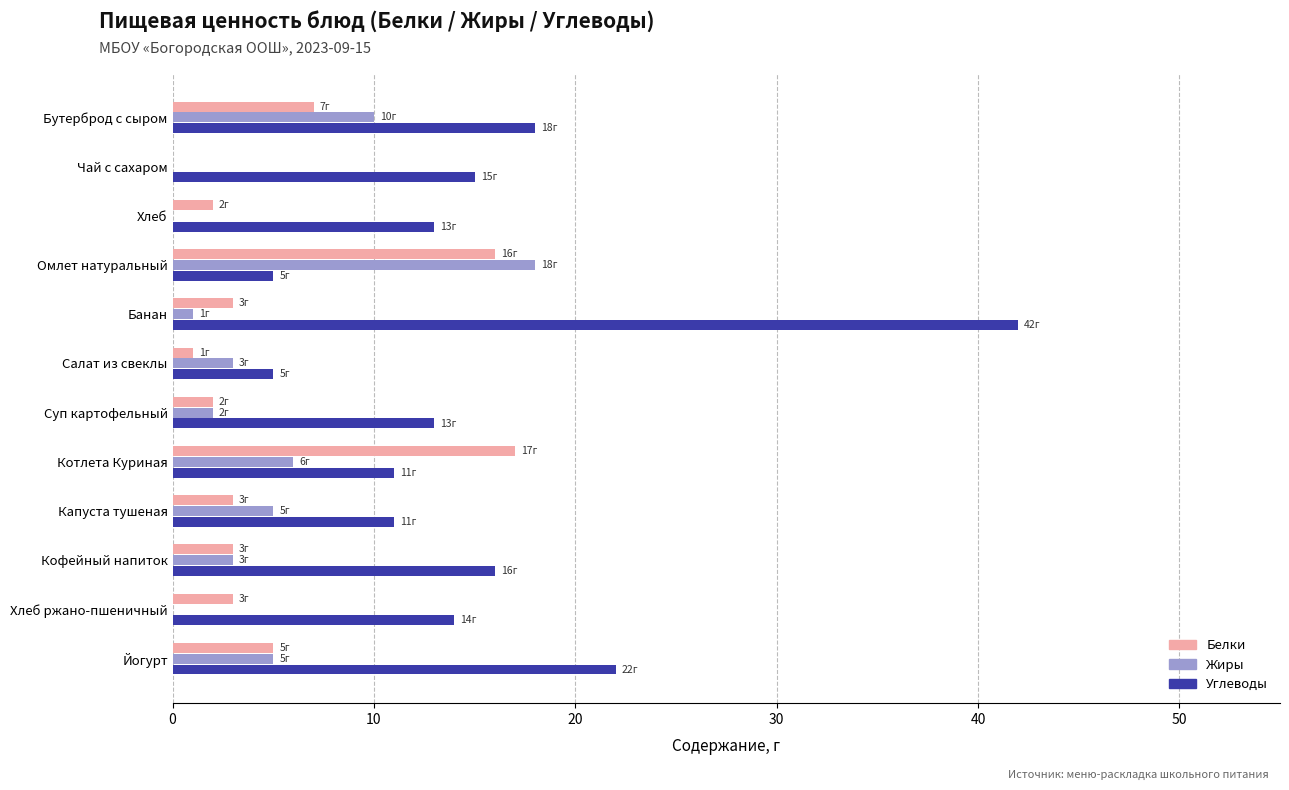

At which category is the sum across all series the highest?

Банан